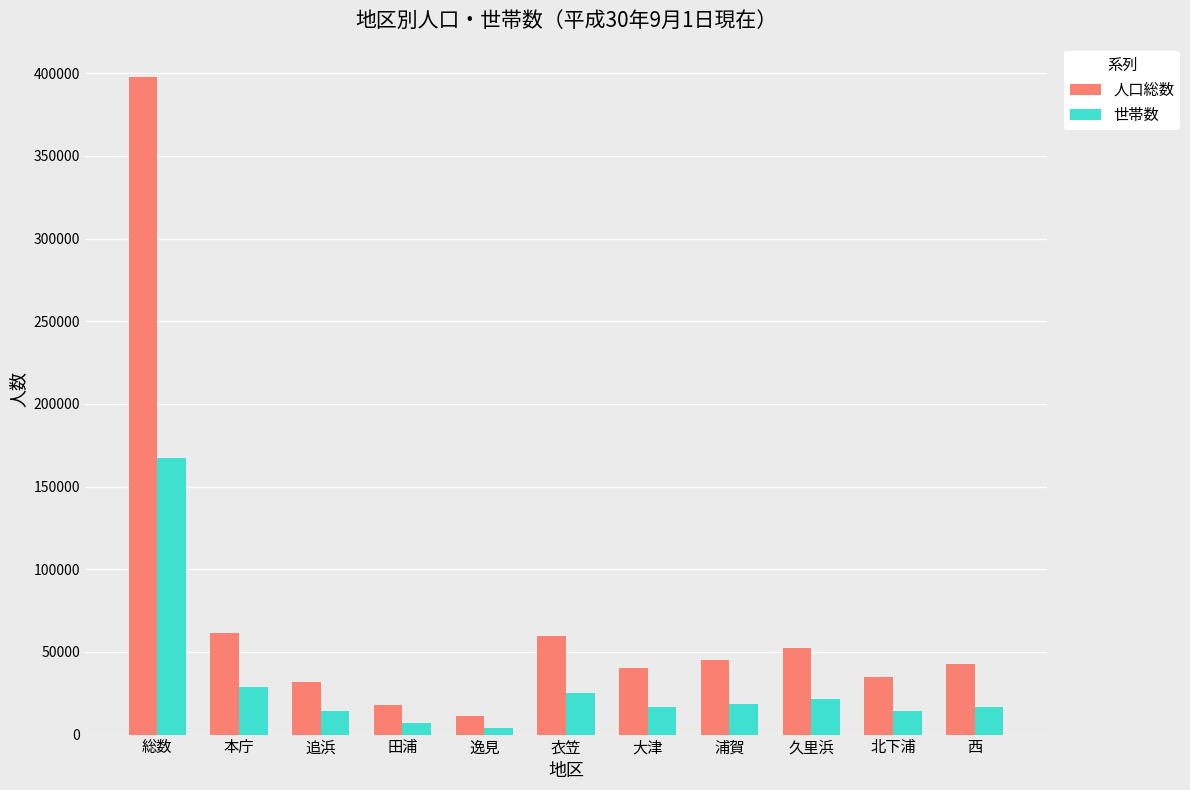

The 人口総数 series shows 45333 at 浦賀. True or false?

True